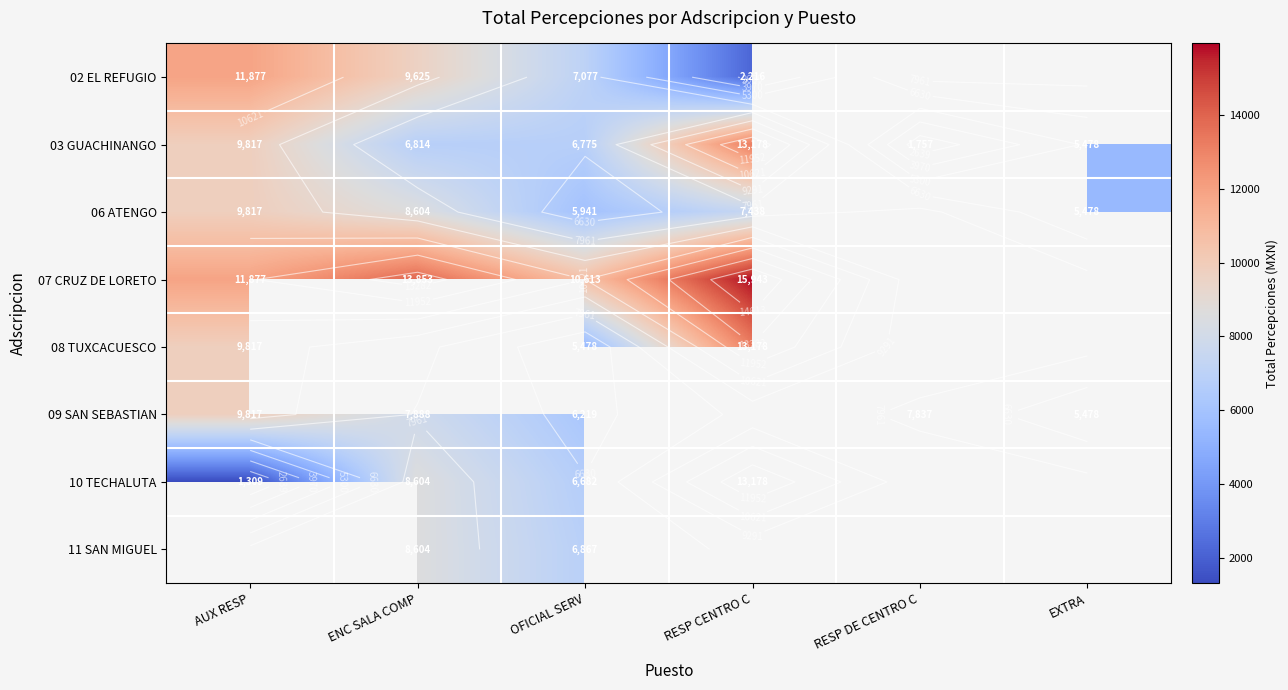

What is the difference between the highest and lowest values at AUX RESP?

10568.4